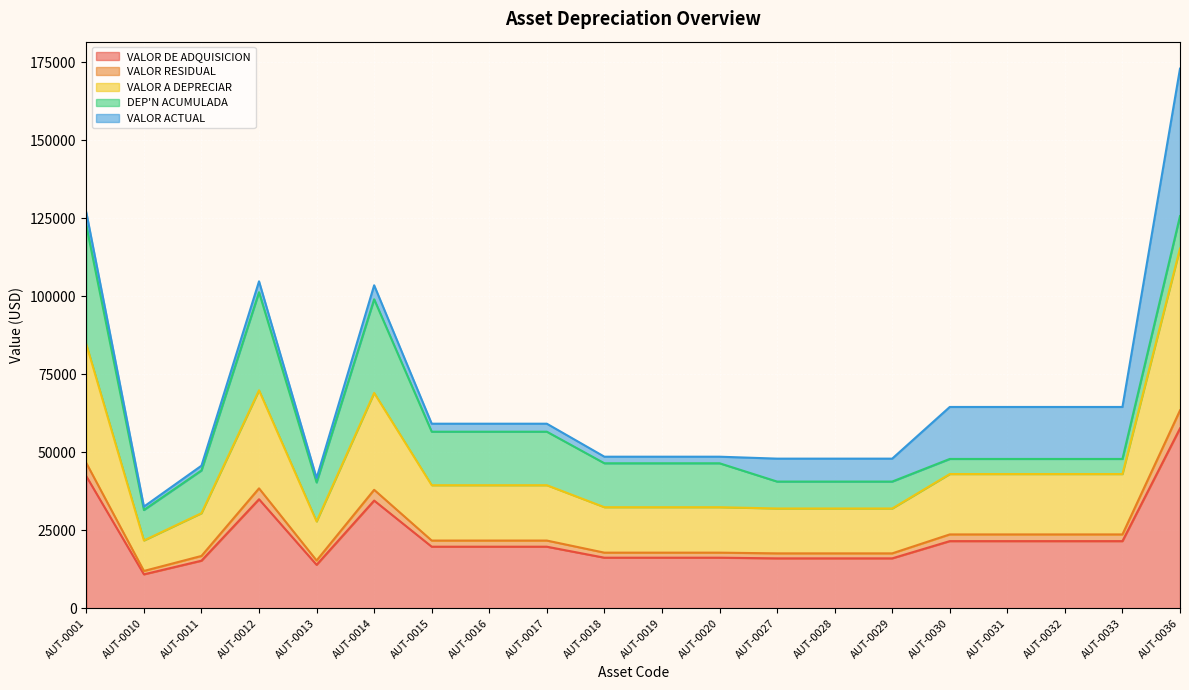

At which category is the sum across all series the highest?

AUT-0036